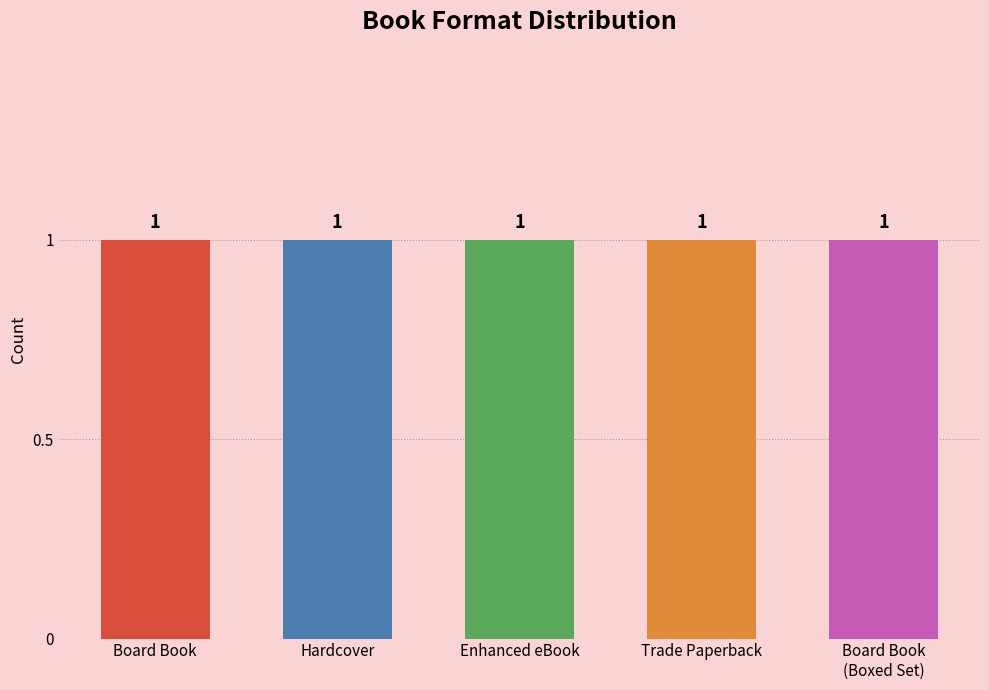

Is it true that the value at Enhanced eBook is 1?

True